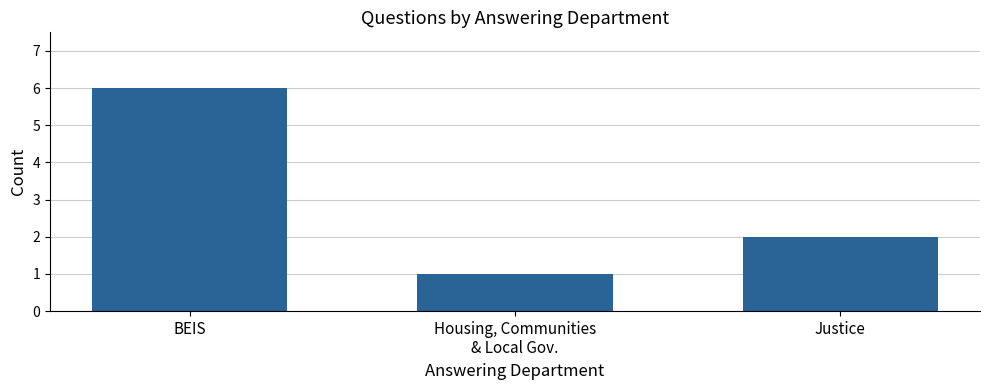

How many values are below 2?

1